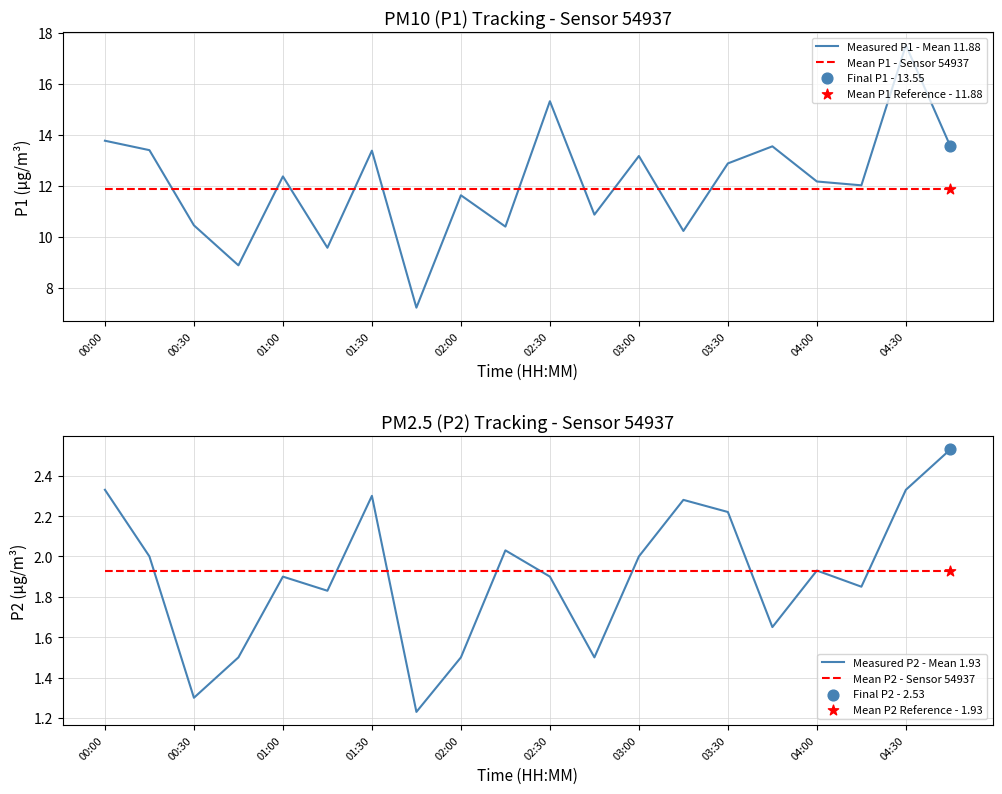

The Measured P1 - Mean 11.88 series shows 6.3 at 00:30. True or false?

False